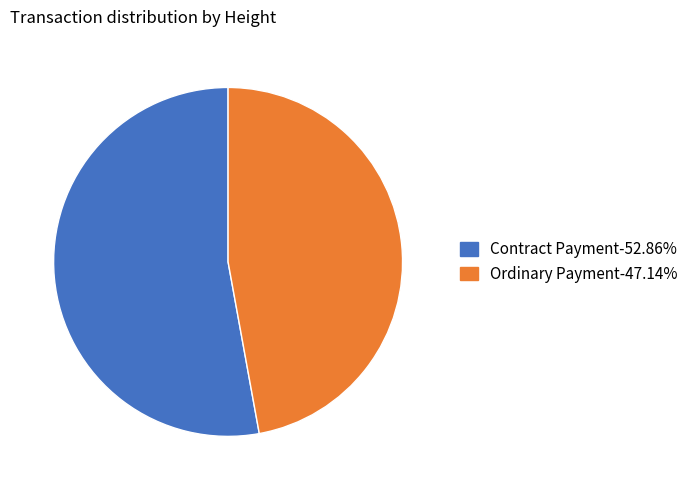

What is the ratio of the value at Ordinary Payment-47.14% to the value at Contract Payment-52.86%?

0.9